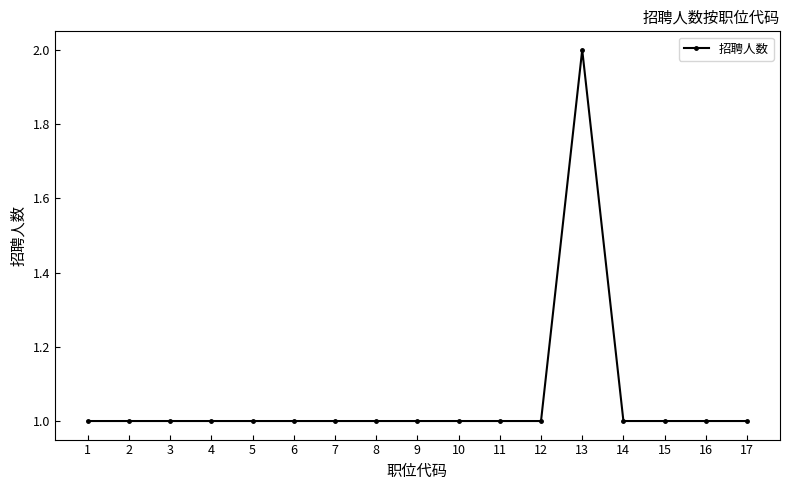

True or false: the data has more than 0 interior local peaks.

True